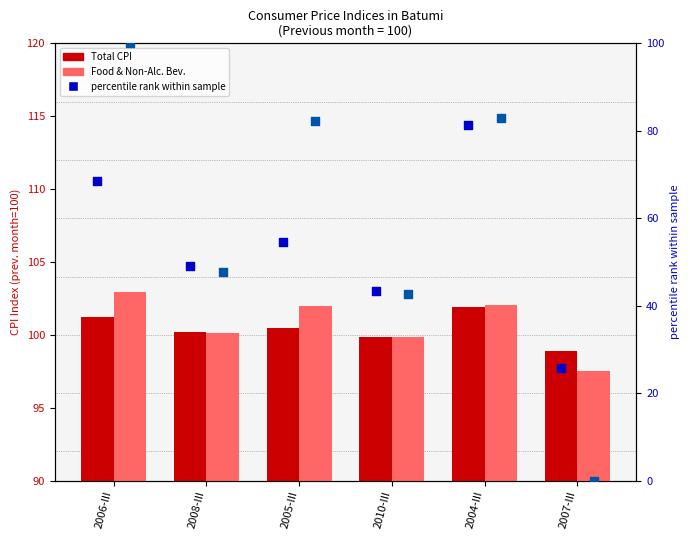

Which series has the largest total across all categories?

Food & Non-Alc. Beverages